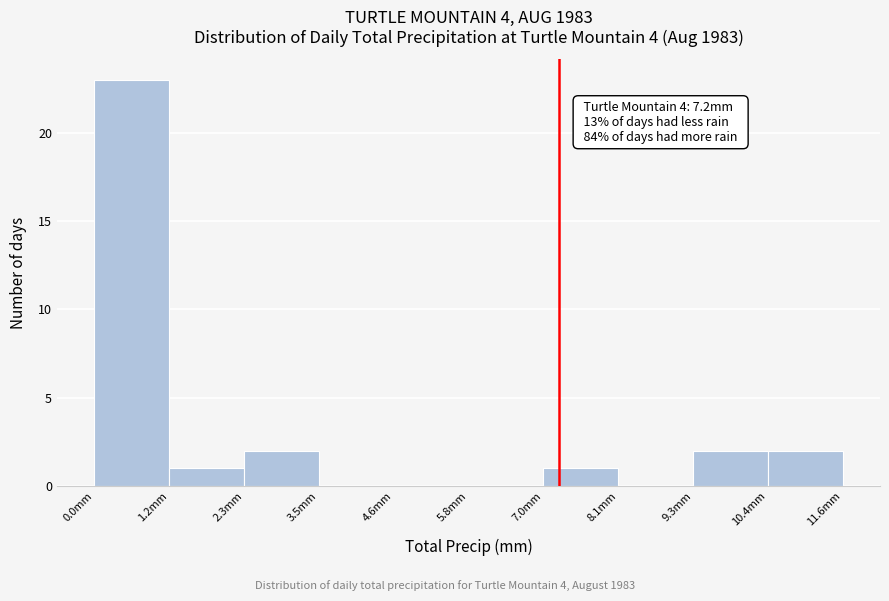

Which range on the x-axis has the tallest bar?

0.00 to 1.16